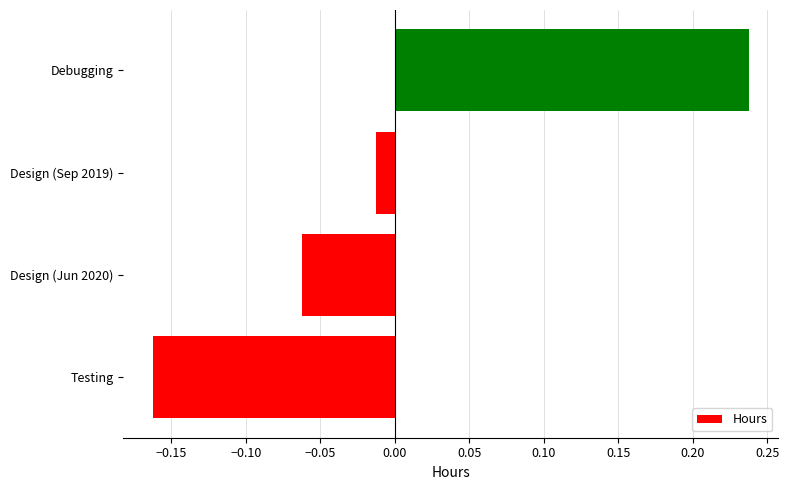

Does the chart contain any negative values?

Yes